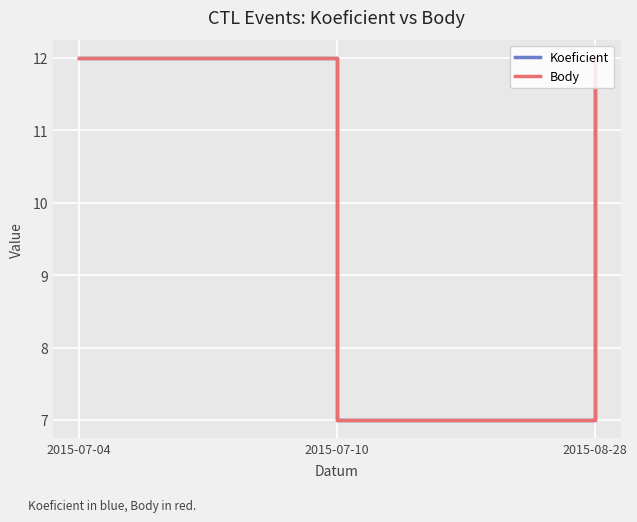

Which series has the largest total across all categories?

Koeficient